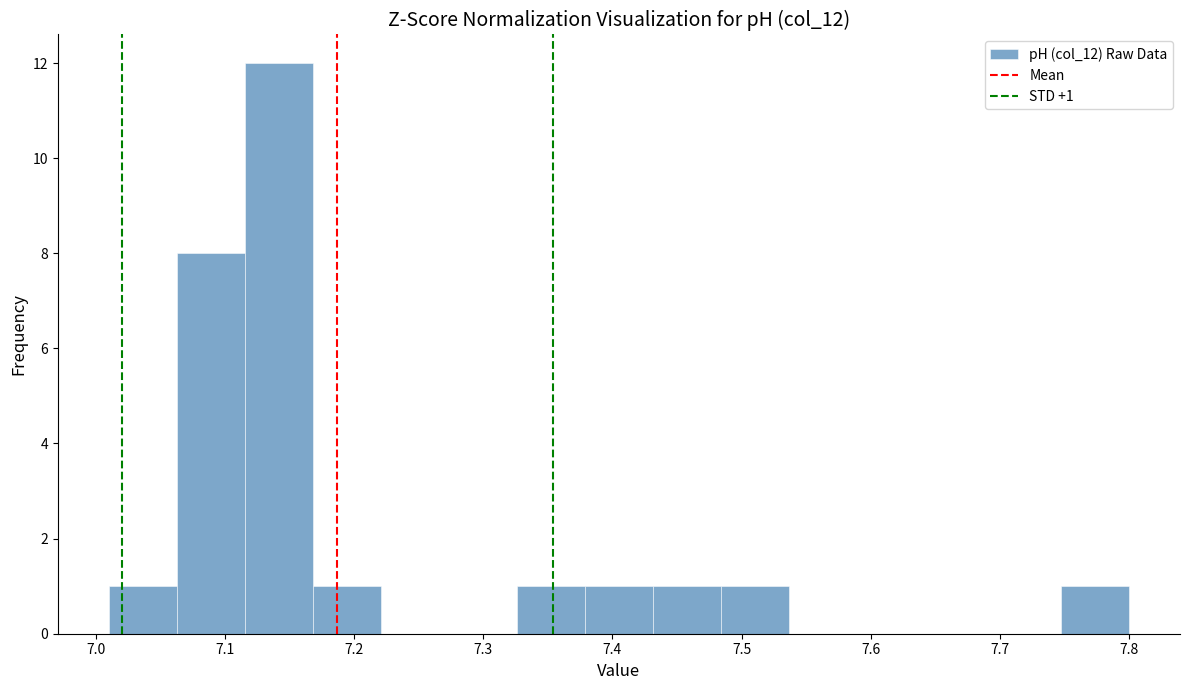

Over which range of the x-axis is the bar tallest?

7.12 to 7.17